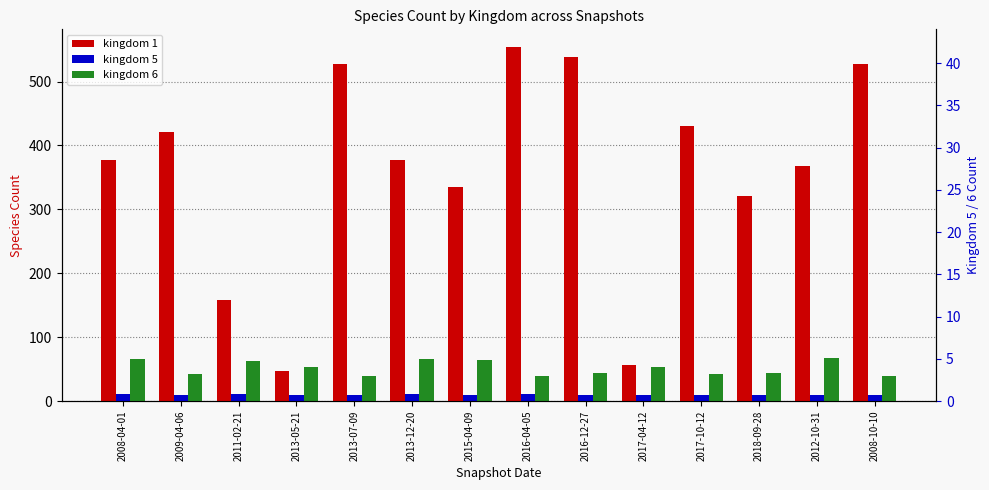

List the series in order of their peak value, highest first.

kingdom 1, kingdom 6, kingdom 5